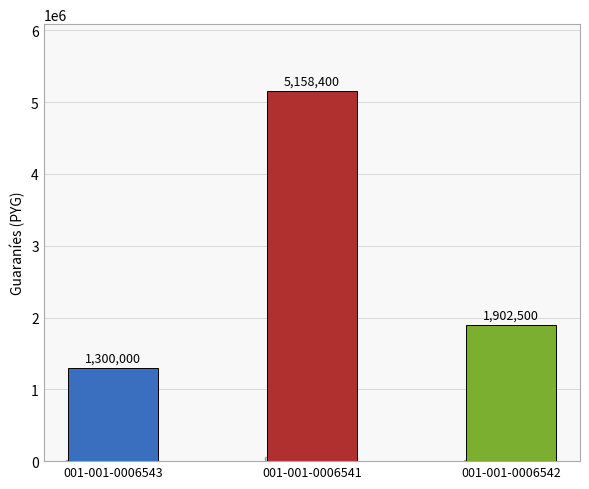

Rank the categories by value from highest to lowest.

001-001-0006541, 001-001-0006542, 001-001-0006543